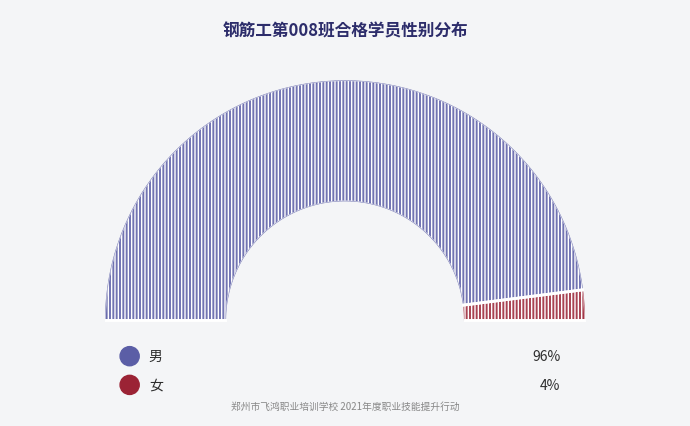

How much of the chart is everything except 男?

4.1%